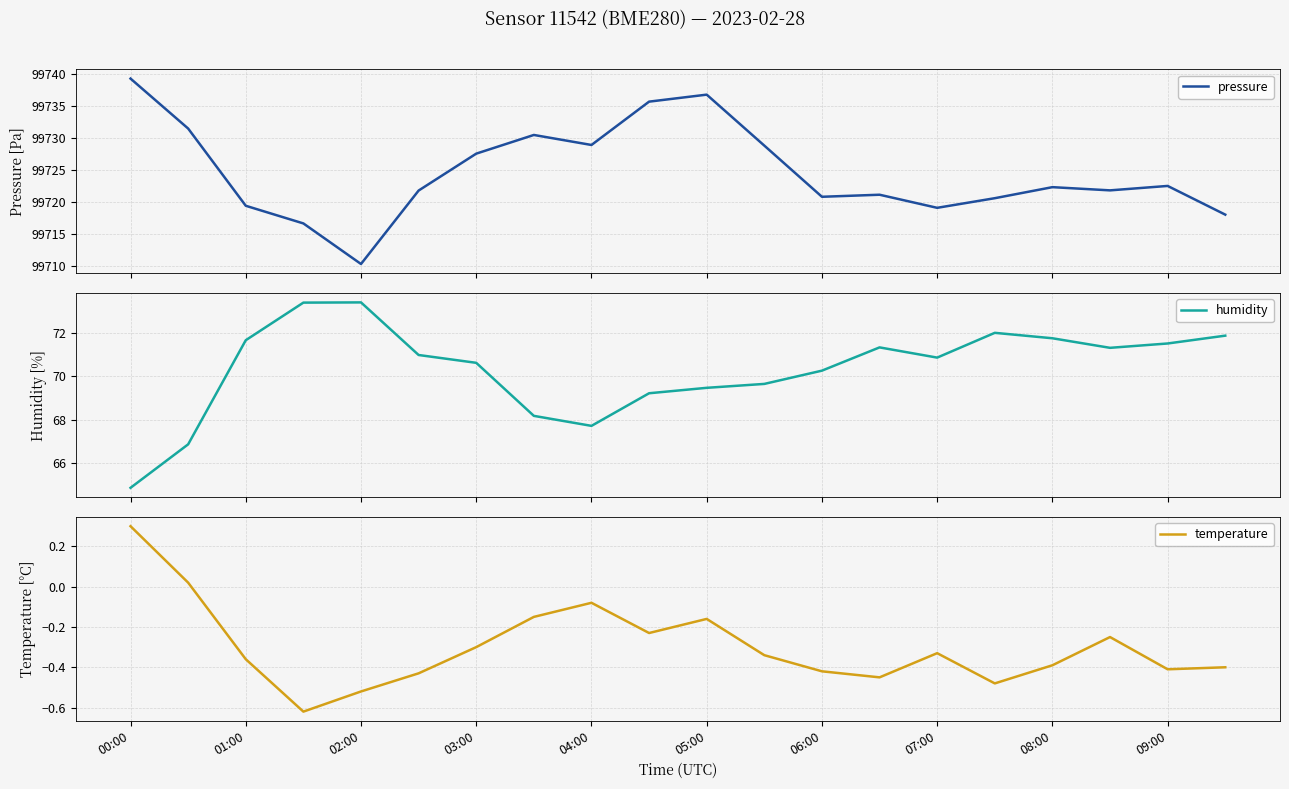

What is the minimum value for pressure?

99710.3